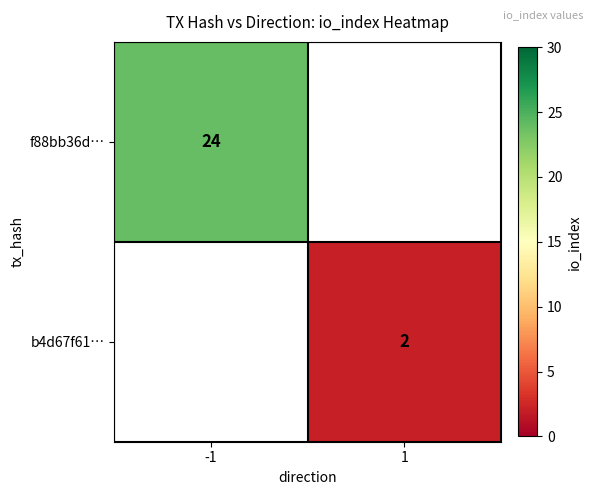

The value of f88bb36d… at -1 is 24. True or false?

True